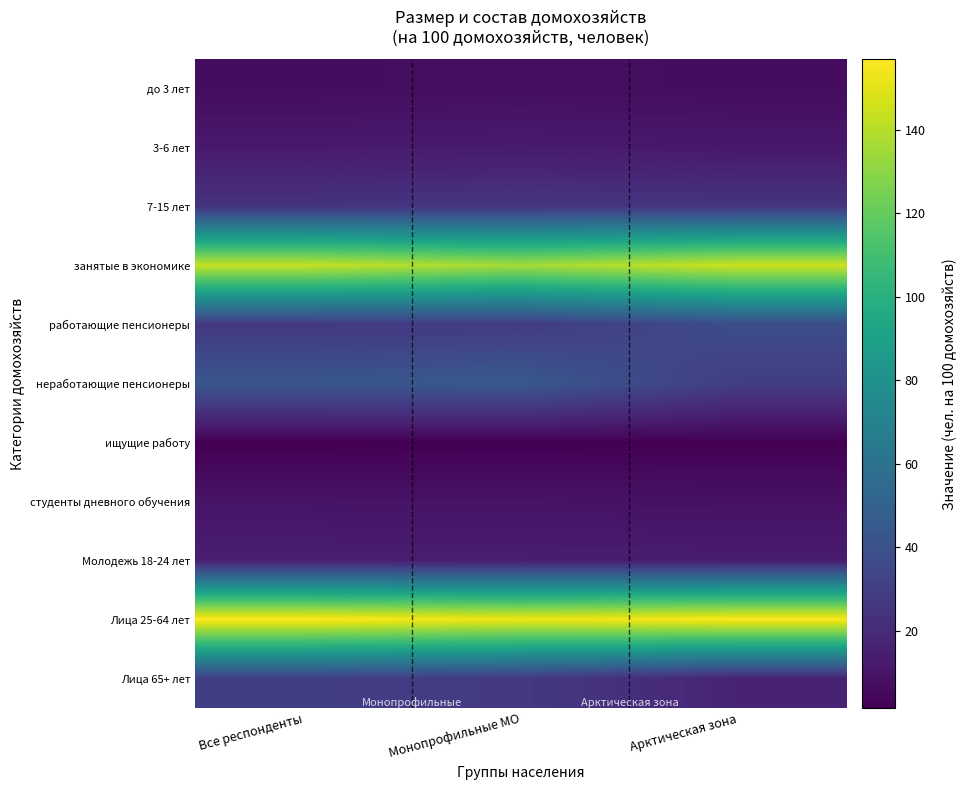

Reading right to left, what are all the values shown in this chart?

до 3 лет: Арктическая зона=6.7	Монопрофильные МО=7.3	Все респонденты=6.7
3-6 лет: Арктическая зона=11.5	Монопрофильные МО=13.1	Все респонденты=12.2
7-15 лет: Арктическая зона=25.2	Монопрофильные МО=25.5	Все респонденты=24.5
занятые в экономике: Арктическая зона=145.0	Монопрофильные МО=135.8	Все респонденты=143.2
работающие пенсионеры: Арктическая зона=37.5	Монопрофильные МО=28.2	Все респонденты=27.1
неработающие пенсионеры: Арктическая зона=29.7	Монопрофильные МО=44.2	Все респонденты=43.0
ищущие работу: Арктическая зона=1.5	Монопрофильные МО=1.8	Все респонденты=1.4
студенты дневного обучения: Арктическая зона=8.5	Монопрофильные МО=9.4	Все респонденты=9.8
Молодежь 18-24 лет: Арктическая зона=13.6	Монопрофильные МО=14.3	Все респонденты=14.3
Лица 25-64 лет: Арктическая зона=156.3	Монопрофильные МО=152.9	Все респонденты=156.9
Лица 65+ лет: Арктическая зона=17.1	Монопрофильные МО=27.6	Все респонденты=30.4